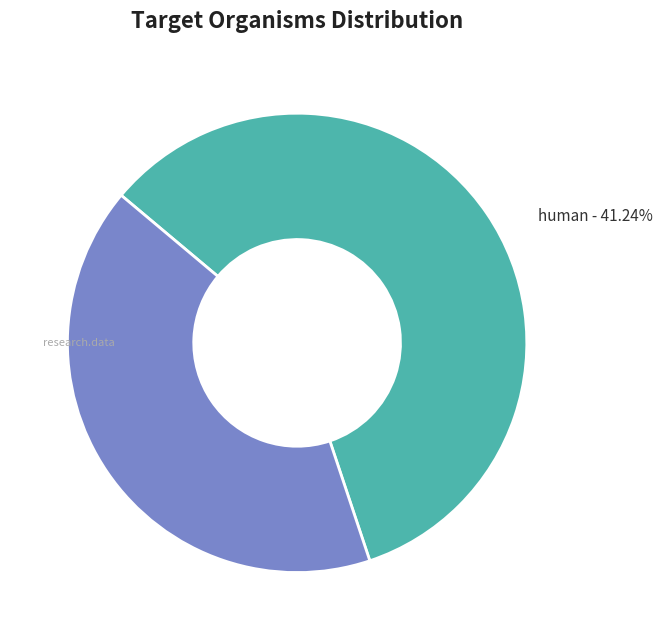

To the nearest percent, what percentage of the pie is SARS-CoV-2?

59%